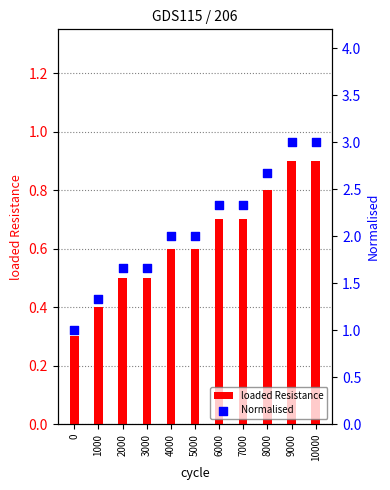

At how many categories does at least one series exceed 1?

10